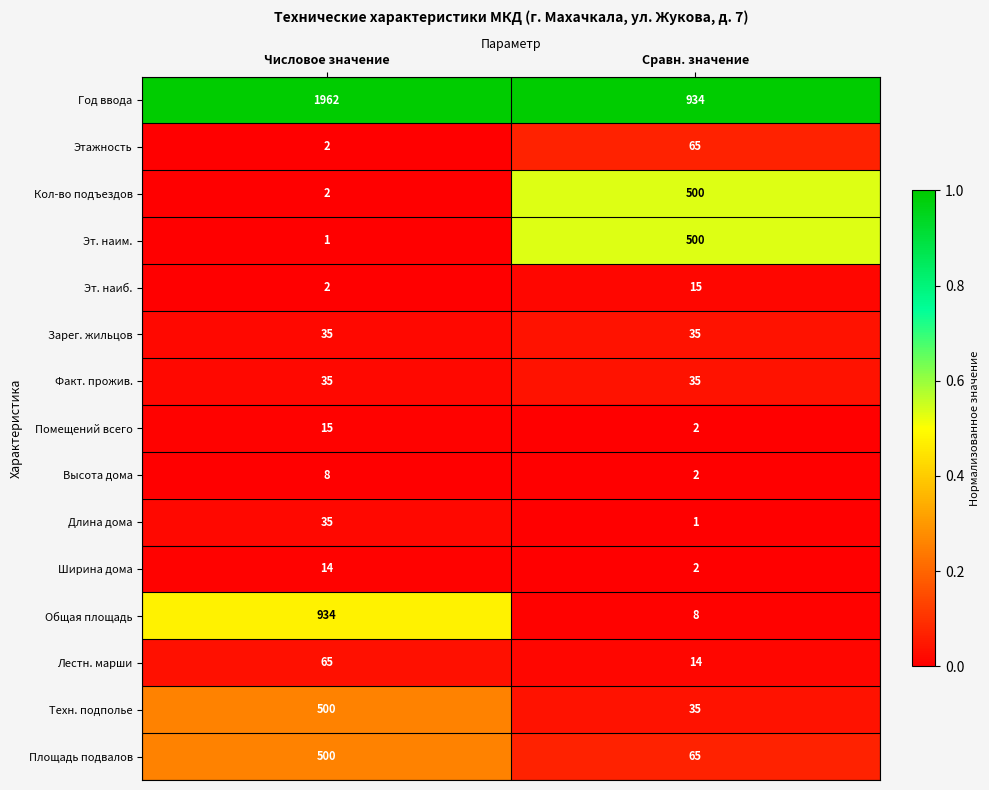

Which series has the largest range (max minus min)?

Год ввода